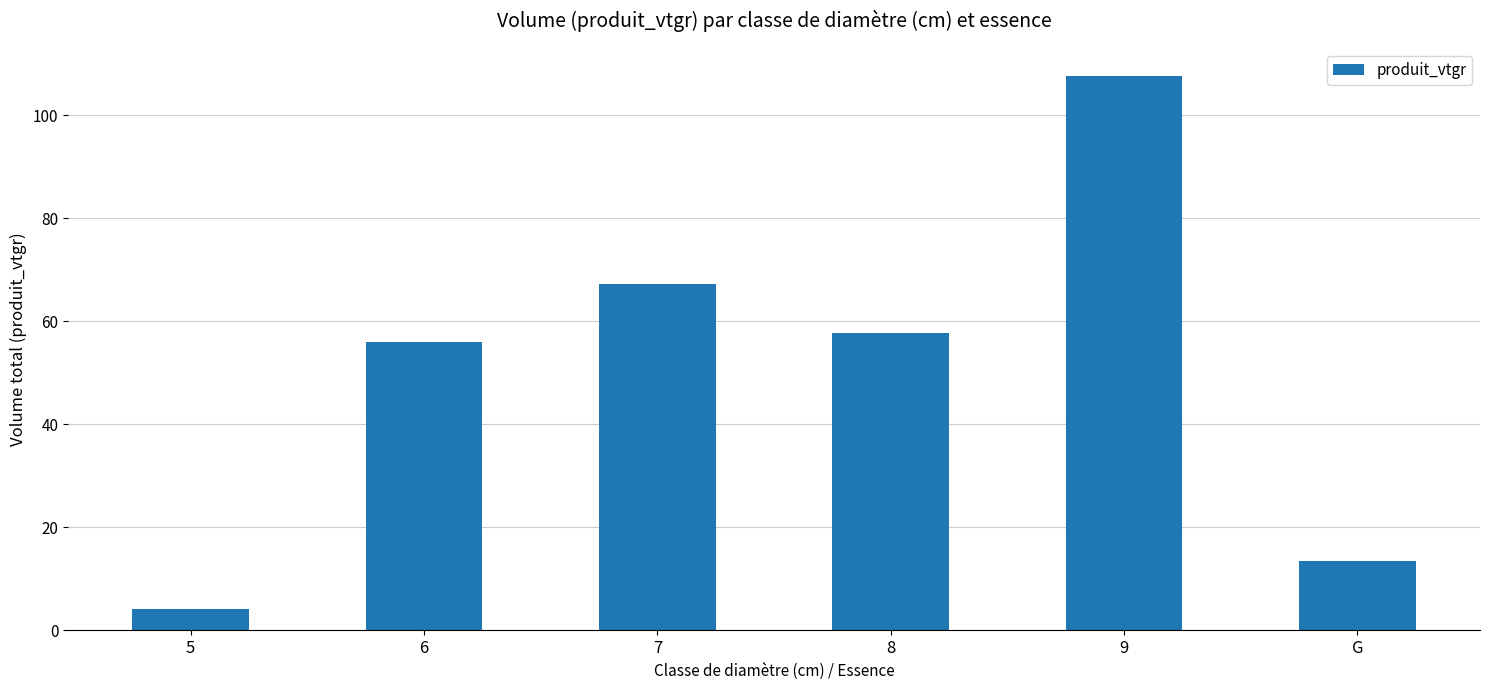

Reading left to right, list all the values displayed in this chart.

4.1	56.0	67.2	57.6	107.6	13.6